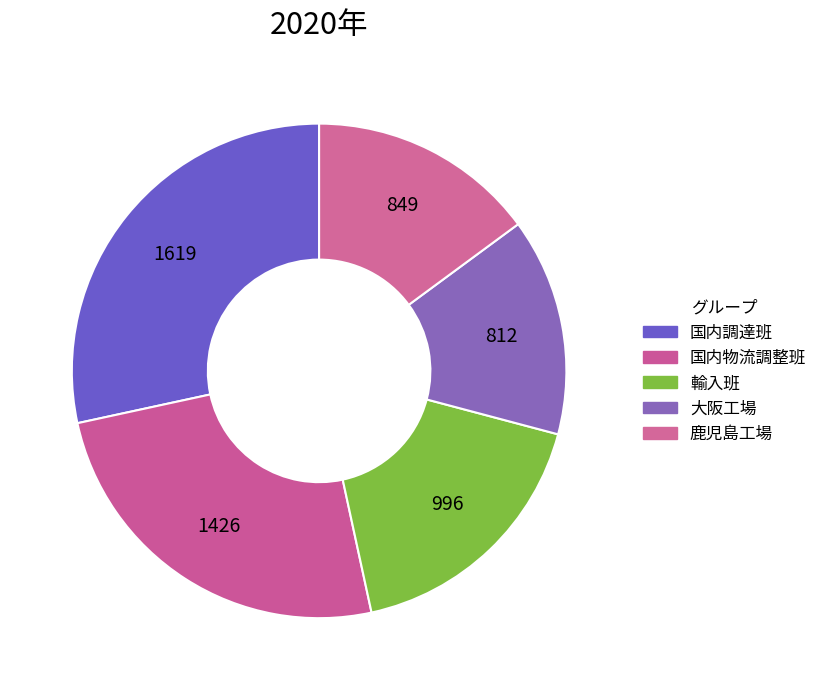

How many segments does this pie chart have?

5